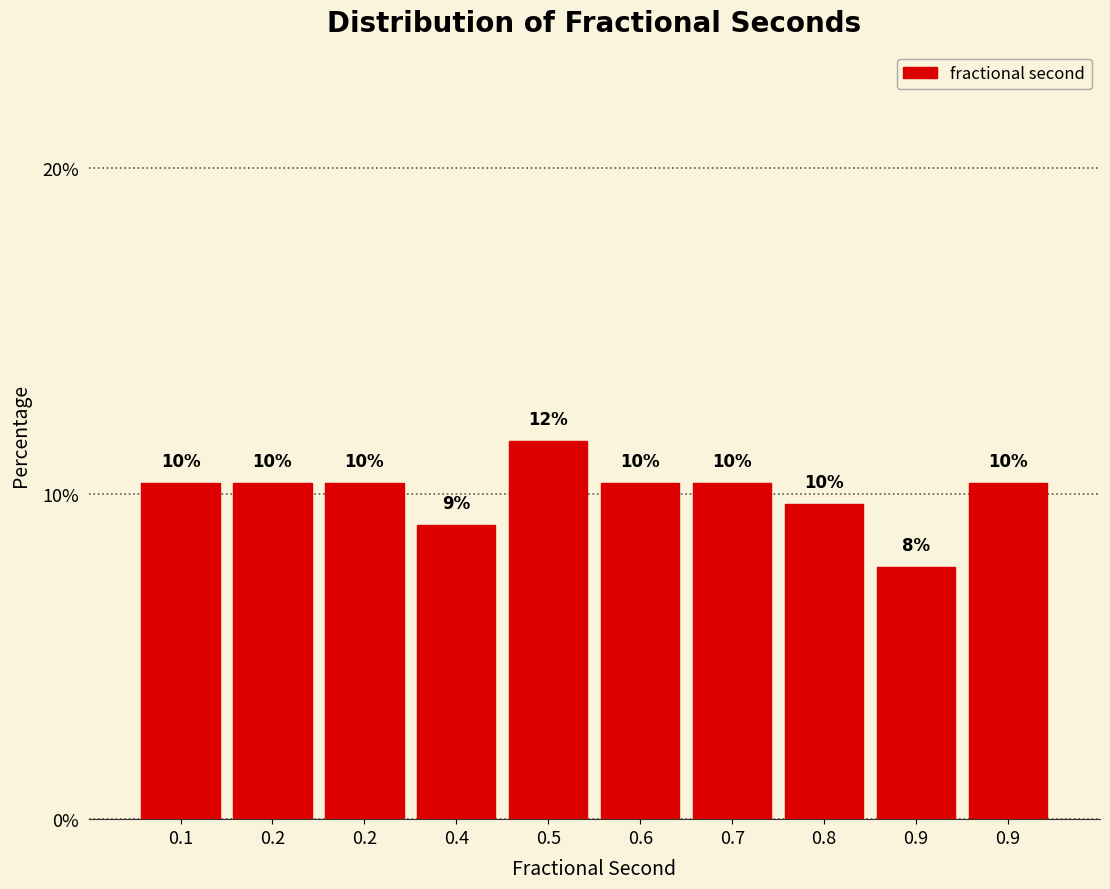

Are the bars horizontal?

No